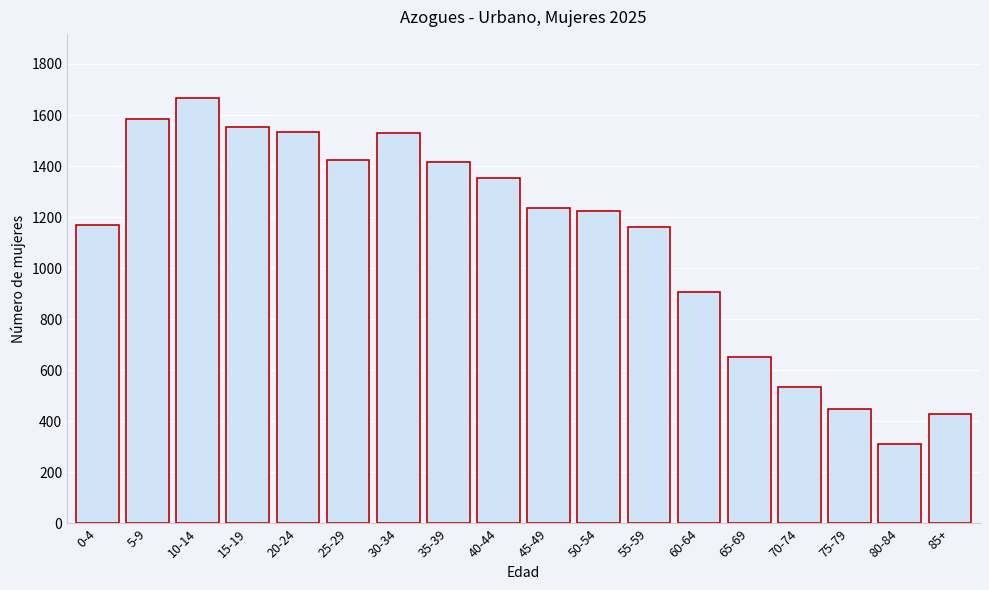

What is the value of the 15th bar from the left?

534